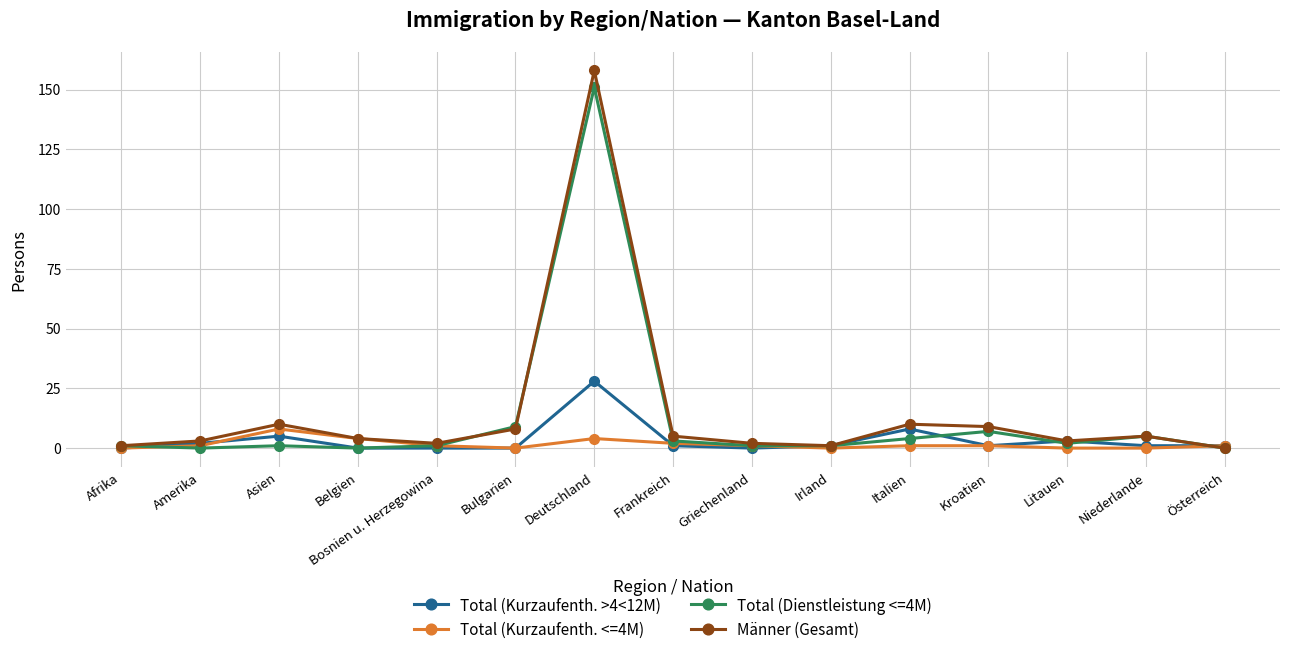

Reading left to right, what are all the values shown in this chart?

Total (Kurzaufenth. >4<12M): 0	2	5	0	0	0	28	1	0	1	8	1	3	1	1
Total (Kurzaufenth. <=4M): 0	1	8	4	1	0	4	2	1	0	1	1	0	0	1
Total (Dienstleistung <=4M): 1	0	1	0	1	9	151	3	1	1	4	7	2	5	0
Männer (Gesamt): 1	3	10	4	2	8	158	5	2	1	10	9	3	5	0